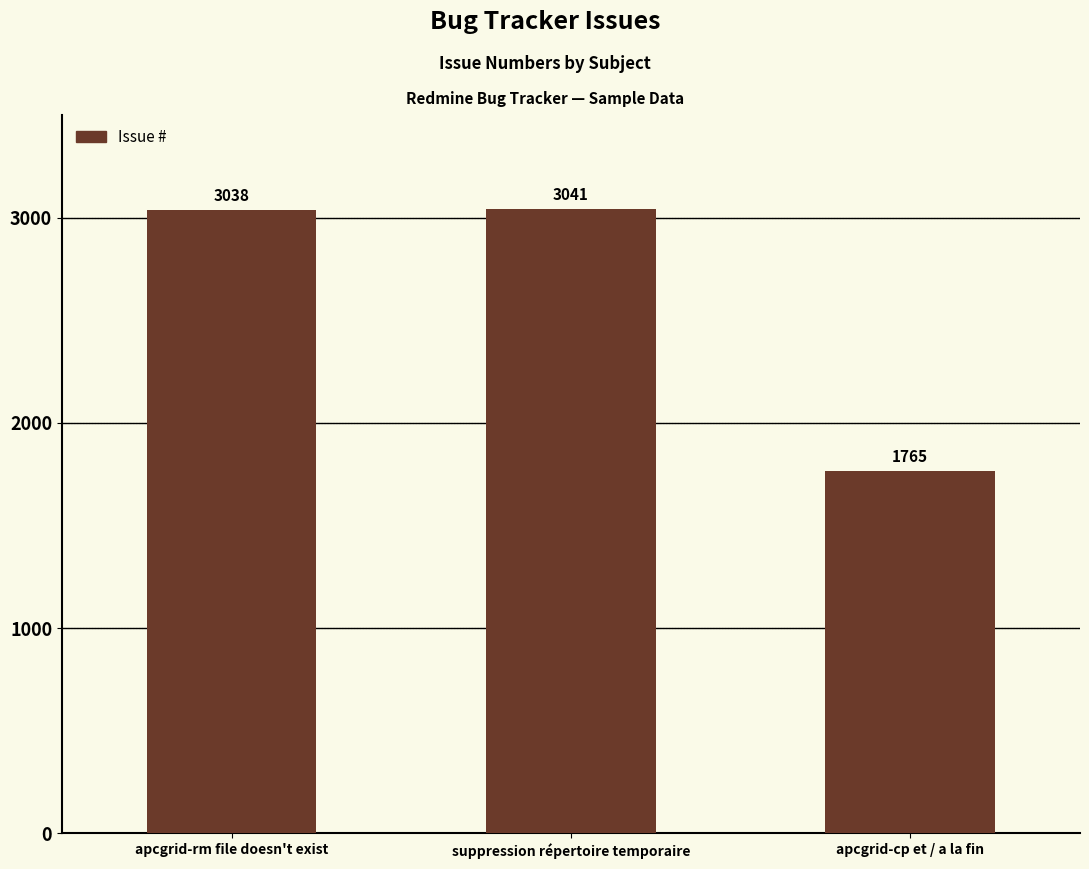

What value does the data have at suppression répertoire temporaire, to the nearest 10?

3040